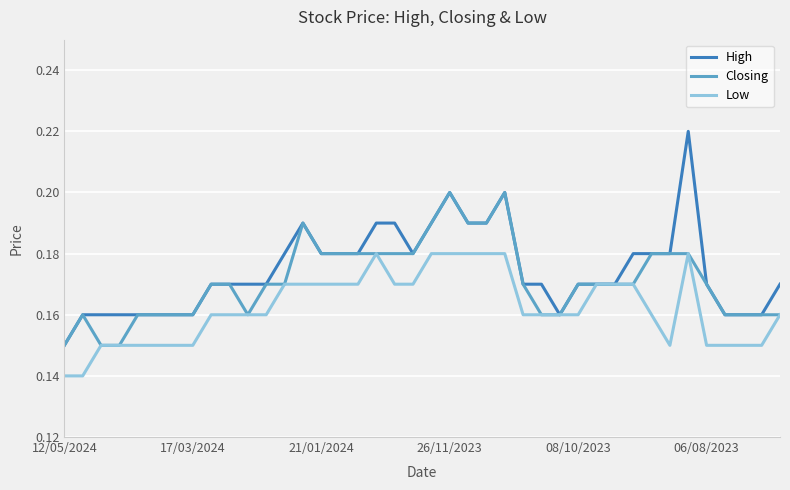

Rank the series by their maximum value, from highest to lowest.

High, Closing, Low